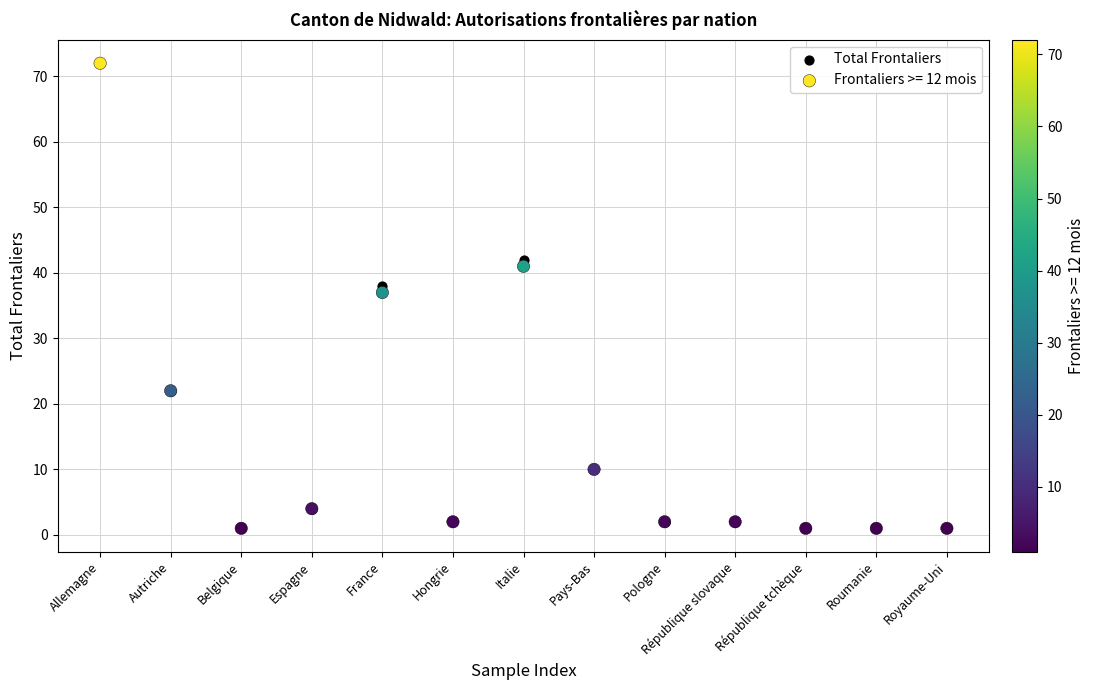

In the Total Frontaliers series, what Y value is closest to 36?

38